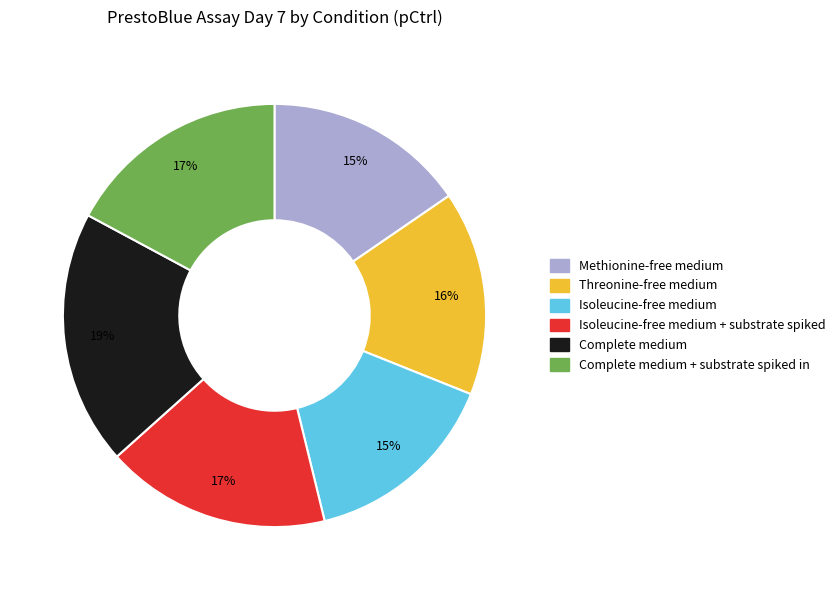

To the nearest percent, what is the difference between the largest and smallest slice percentages?

4%